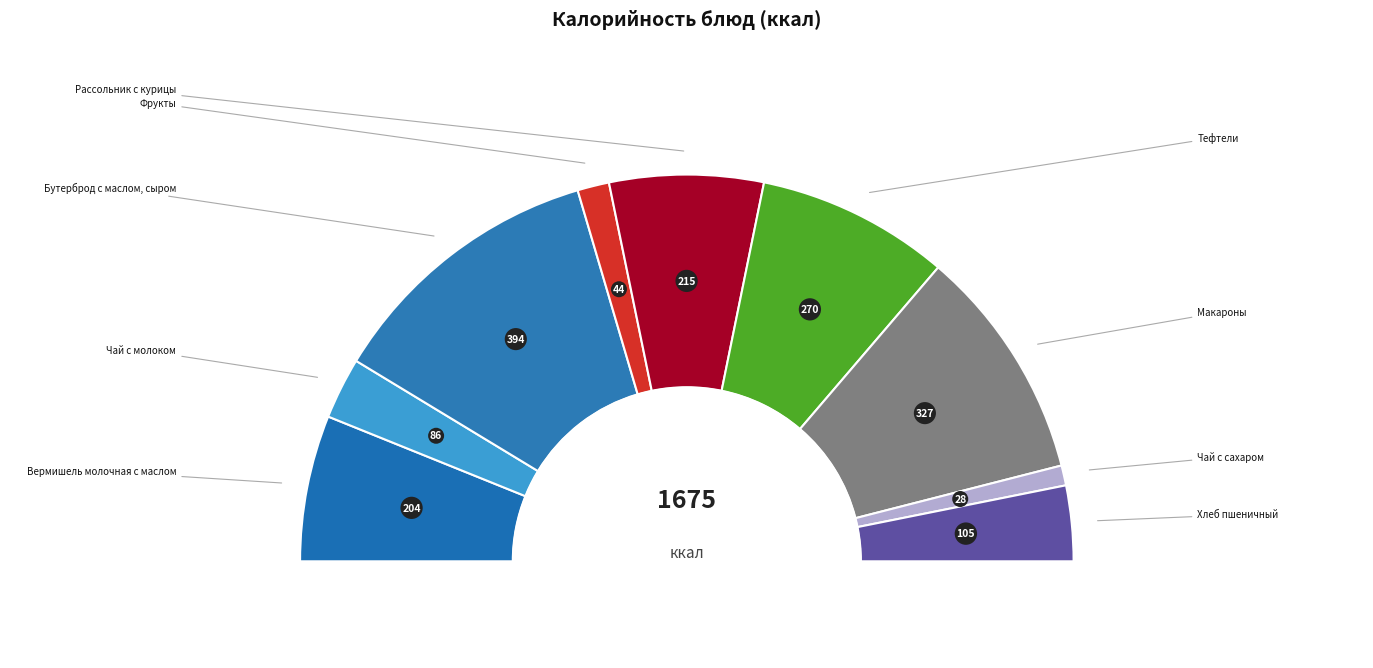

Does Вермишель молочная с маслом account for over 50% of the chart?

No